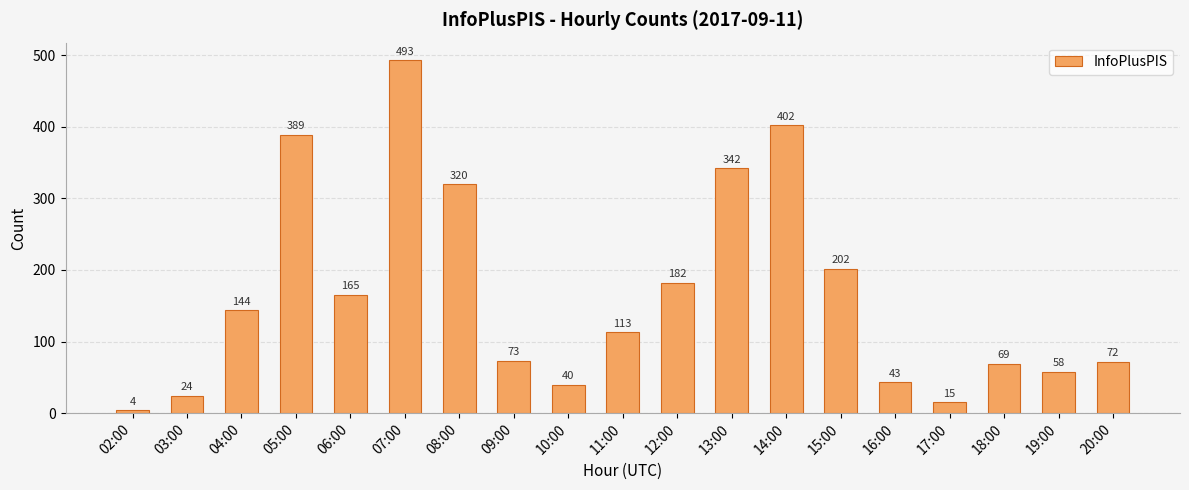

What is the change in value from 03:00 to 20:00?

+48